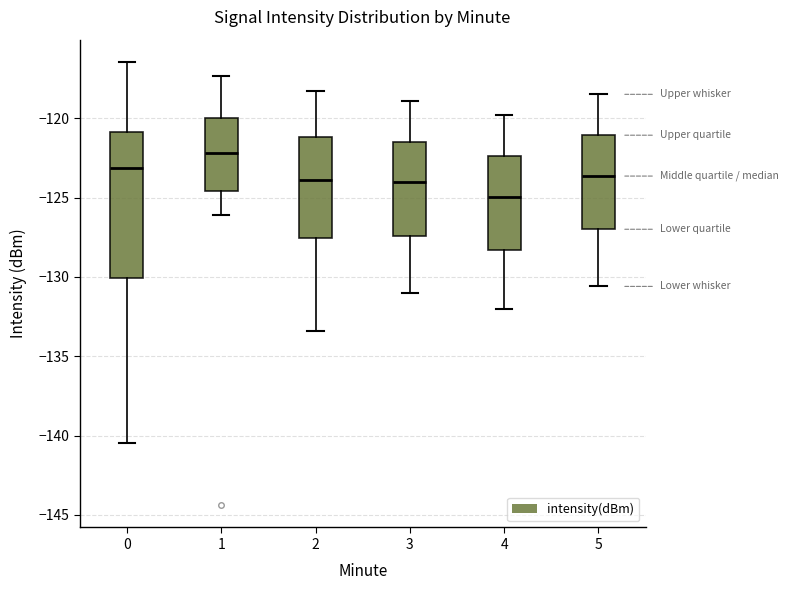

Where is the lower edge of the box at x = 0 on the y-axis? The values are not printed on the chart, so give them approximately, as read against the axis.

-130.0